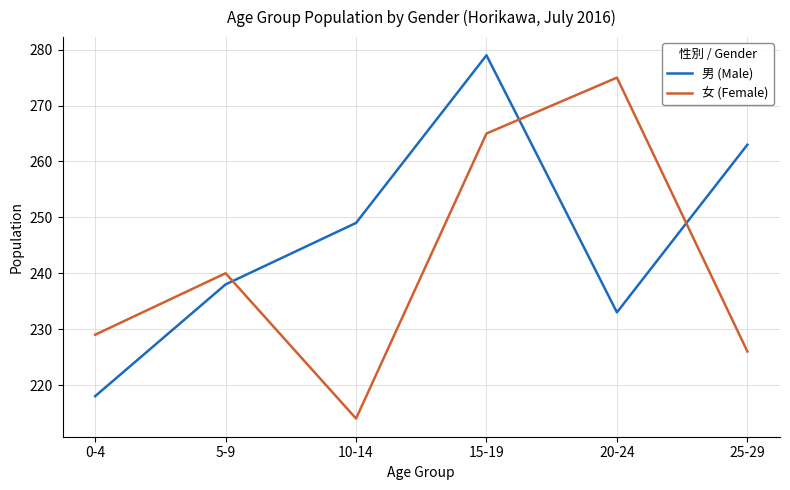

What is the difference between the maximum and second lowest values in the 男 (Male) series?

46